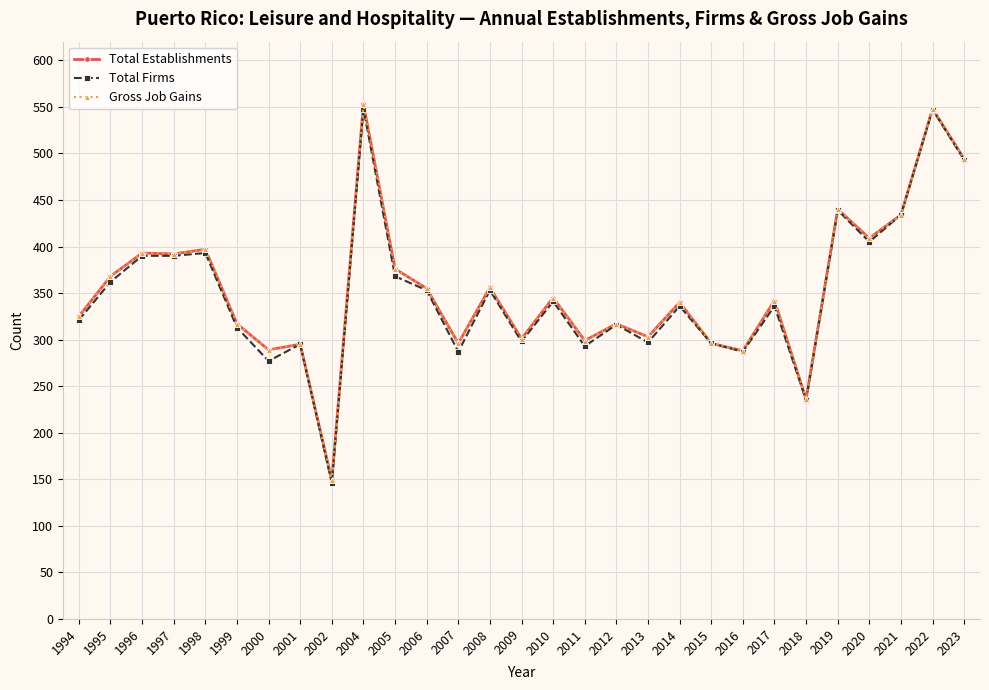

Does the chart have visible grid lines?

Yes